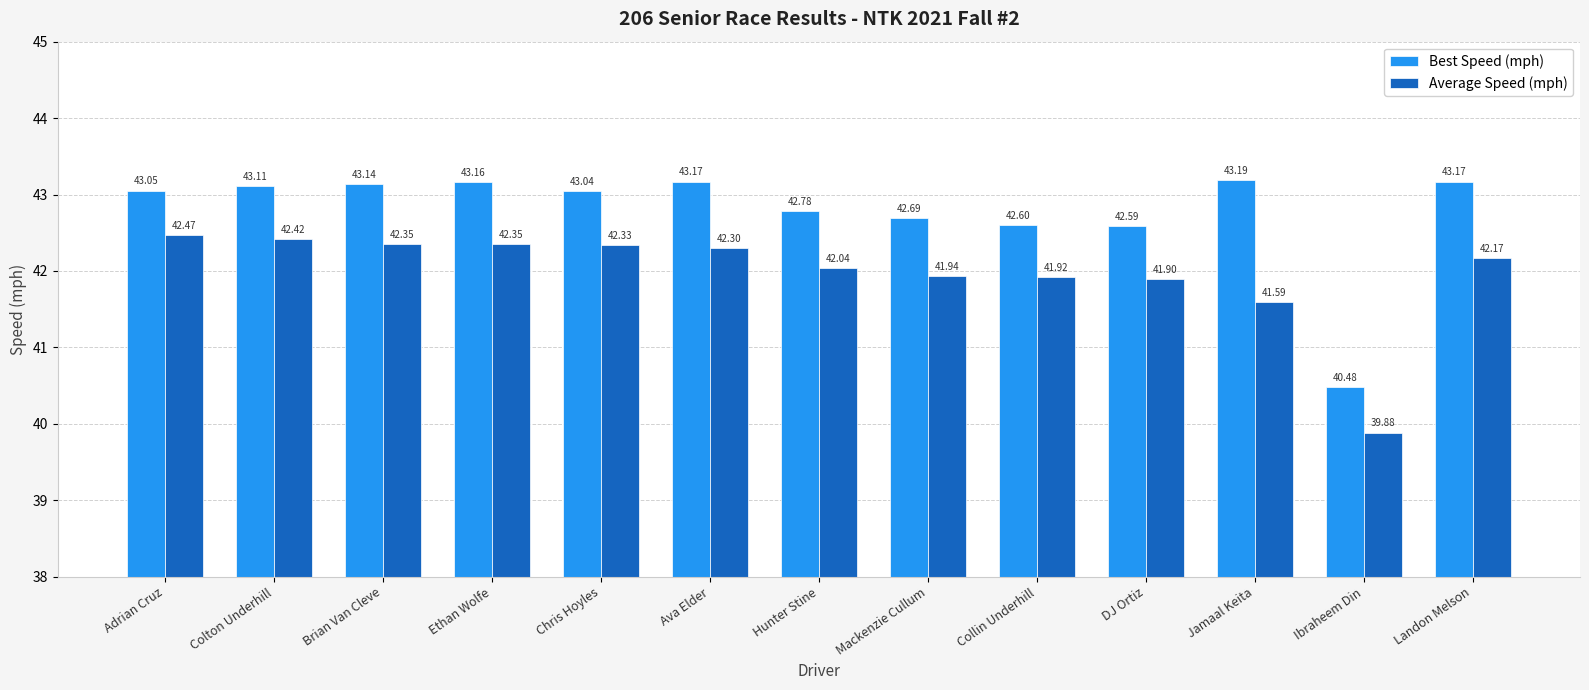

At which label is Average Speed (mph) closest to 41?

Jamaal Keita